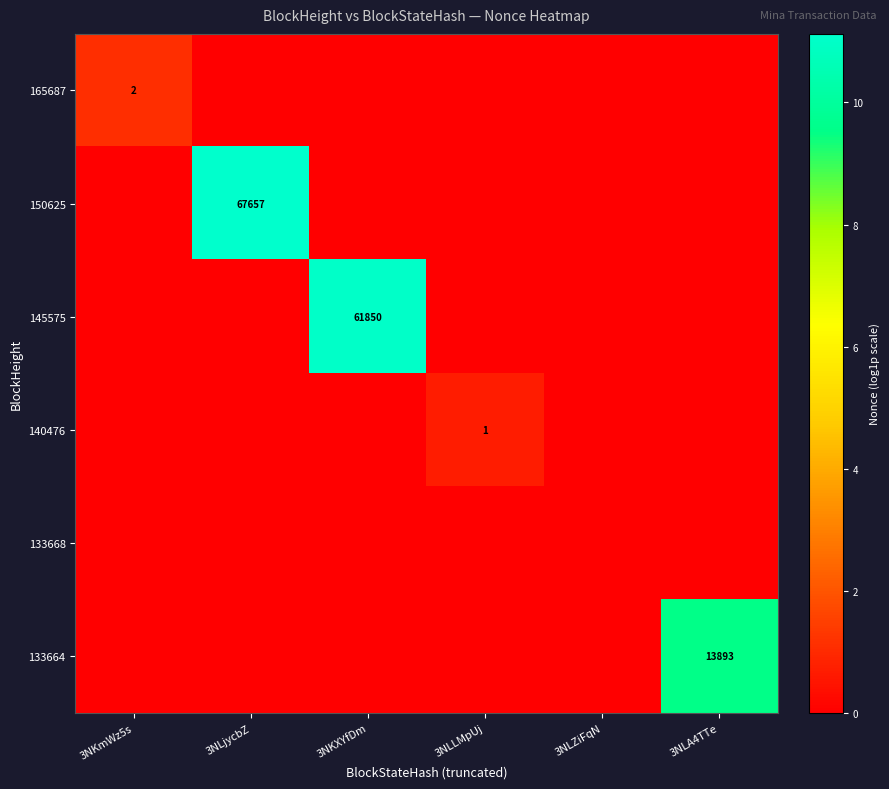

What is the total value across all series at 3NLLMpUj?

0.7